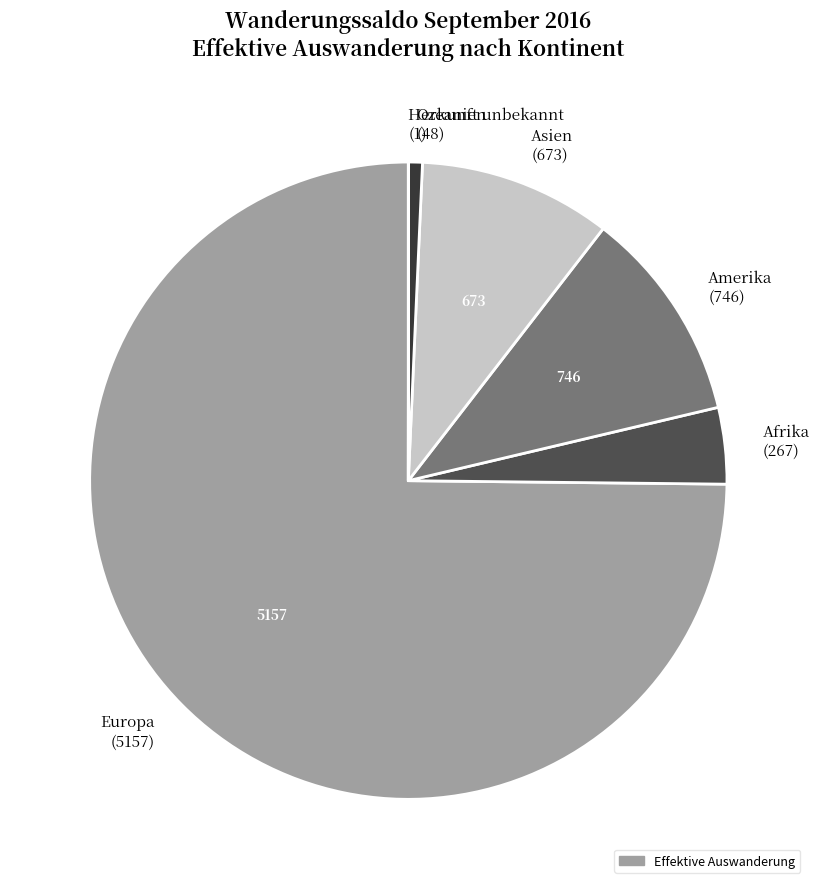

True or false: Asien accounts for 10% of the total.

True